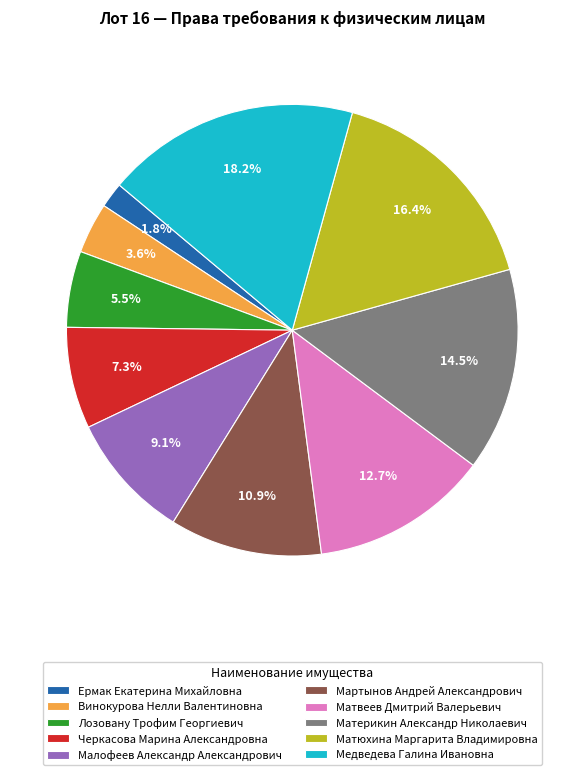

To the nearest percent, what is the difference between the largest and smallest slice percentages?

16%